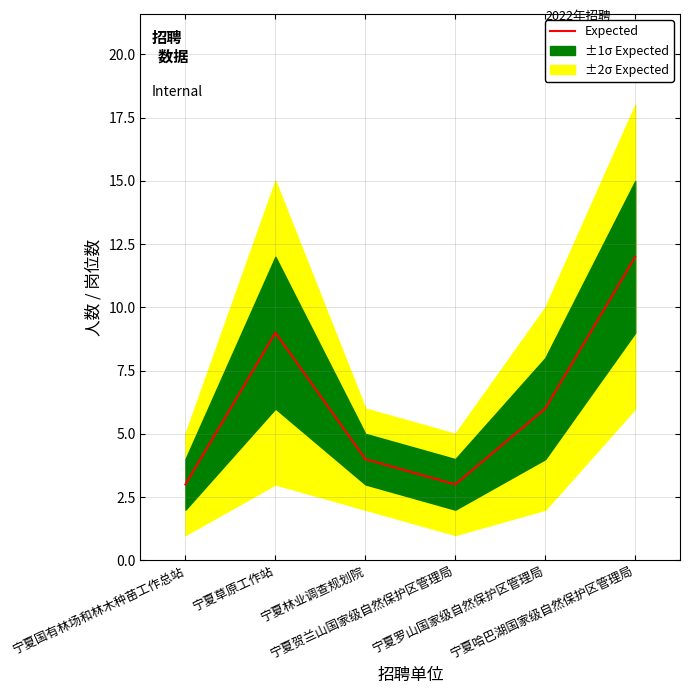

At which category does the chart reach its minimum across all series?

宁夏国有林场和林木种苗工作总站